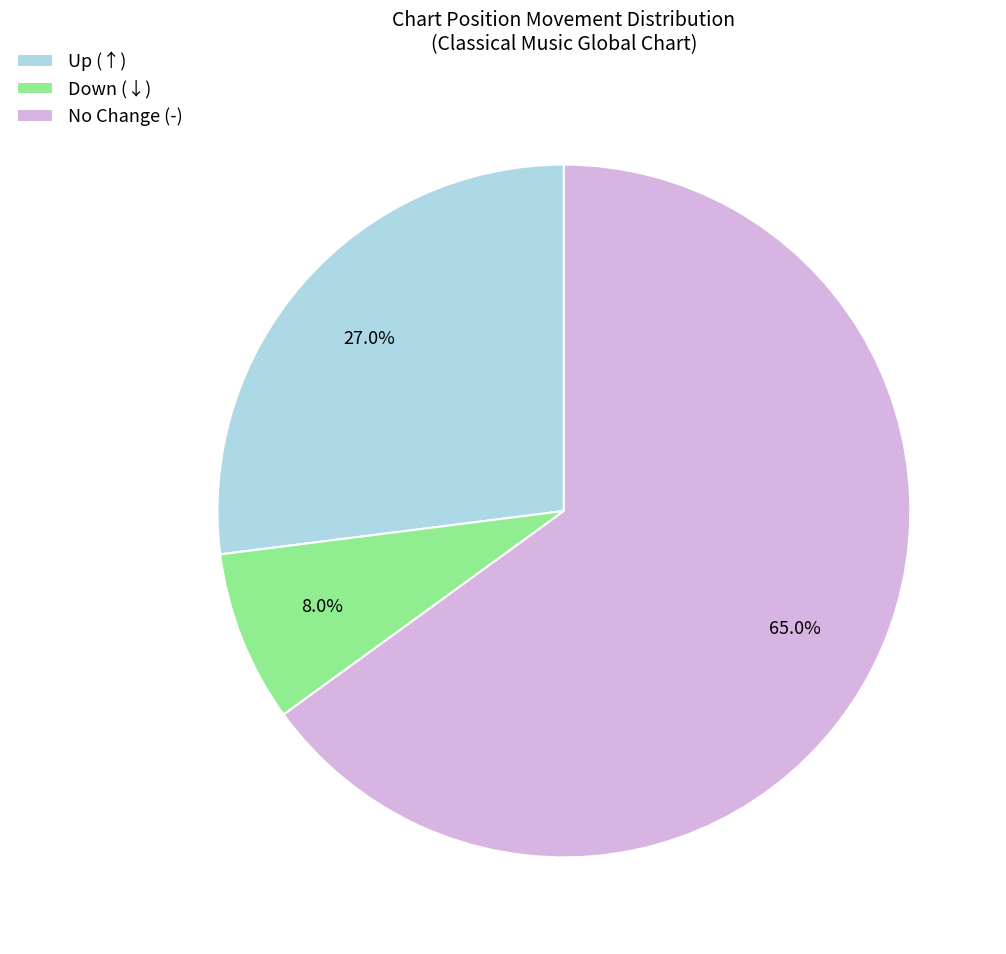

What is the majority slice?

No Change (-)